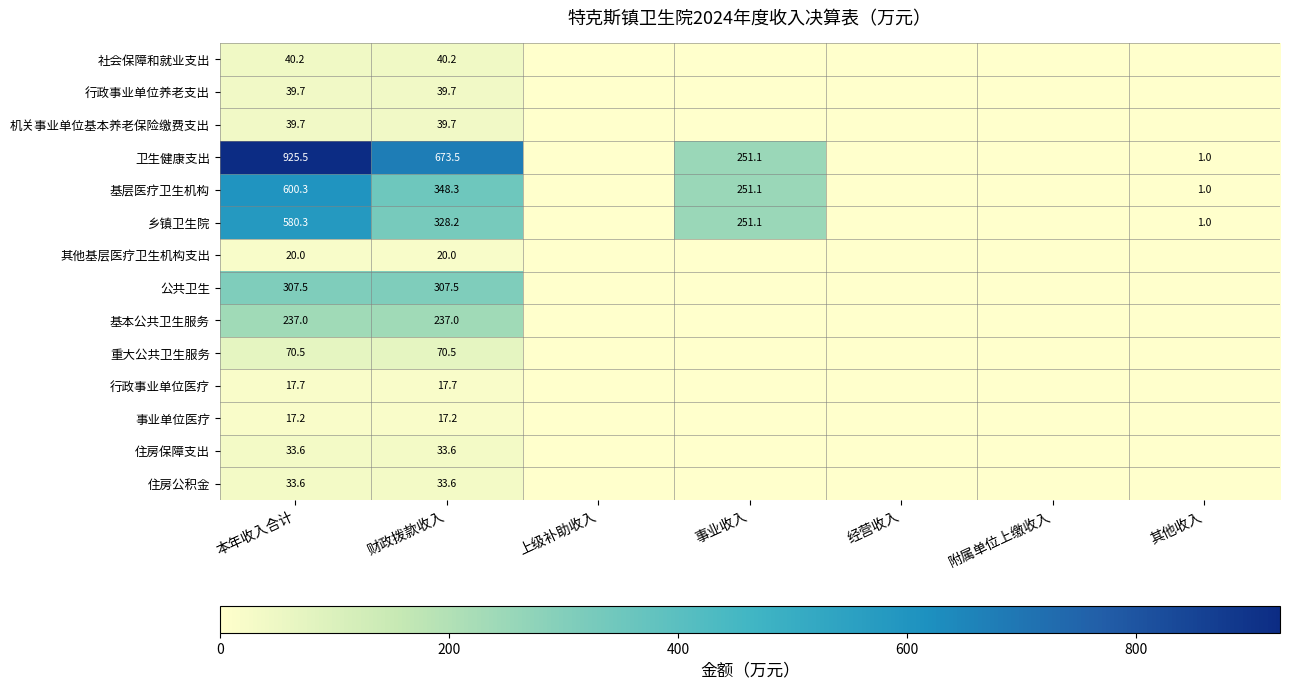

The value of 行政事业单位医疗 at 财政拨款收入 is 17.7. True or false?

True